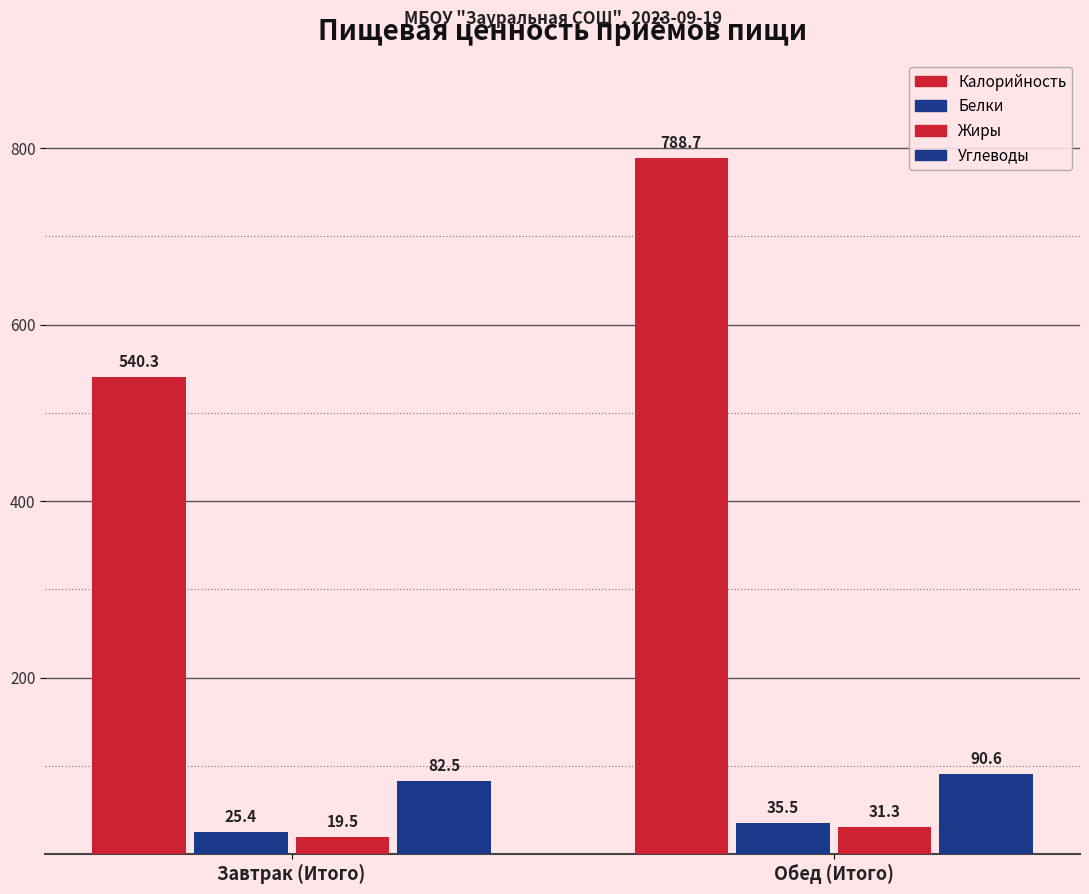

What is the smallest value displayed?

19.5